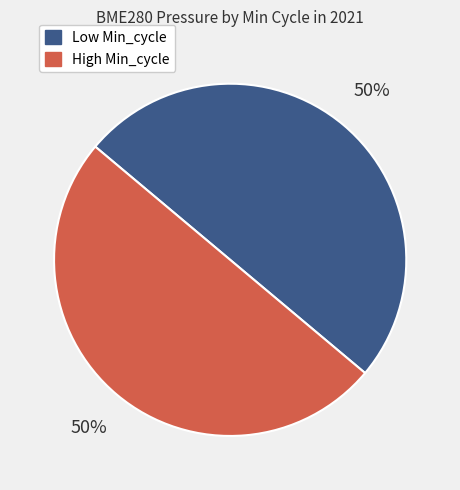

To the nearest percent, what is the average slice percentage?

50%